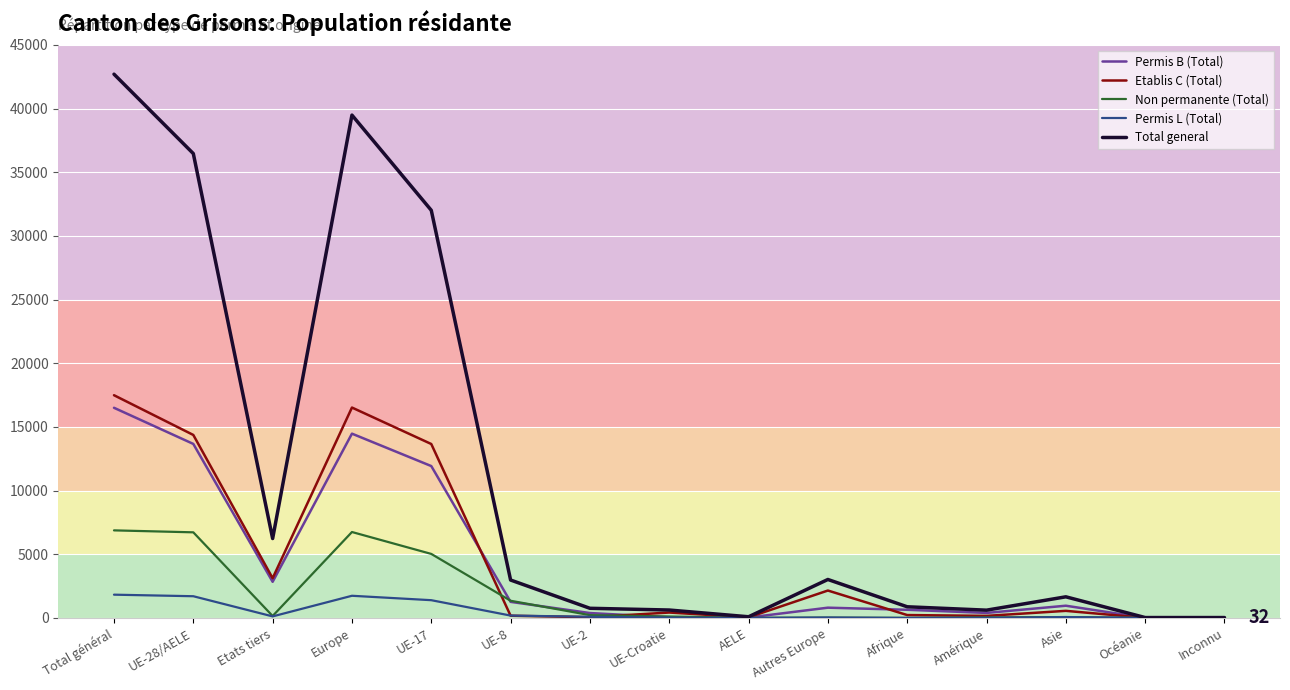

Is the value of Non permanente (Total) at UE-17 greater than the value of Etablis C (Total) at Total général?

No